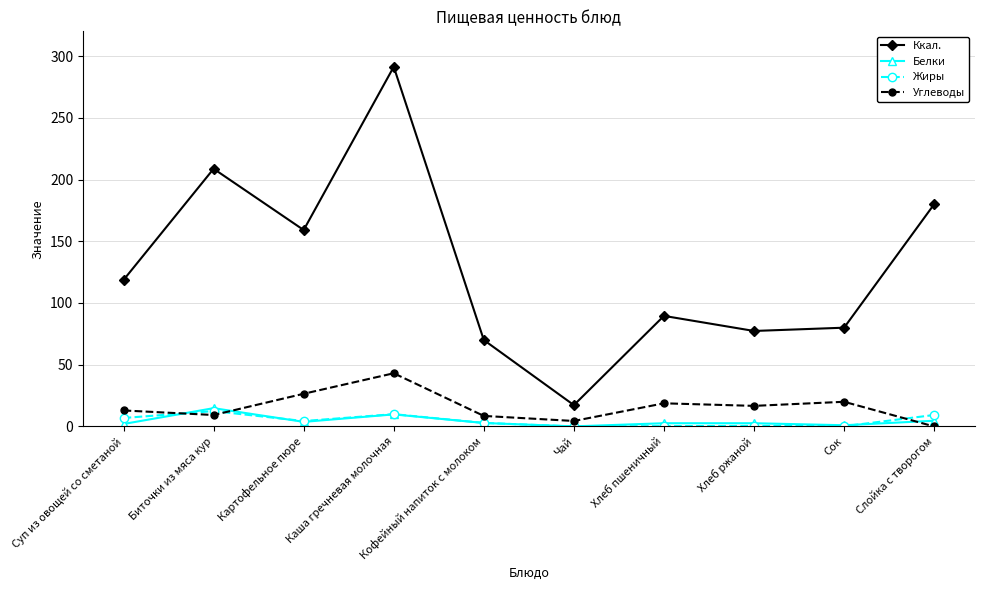

Where is the first local maximum for Ккал.?

Биточки из мяса кур